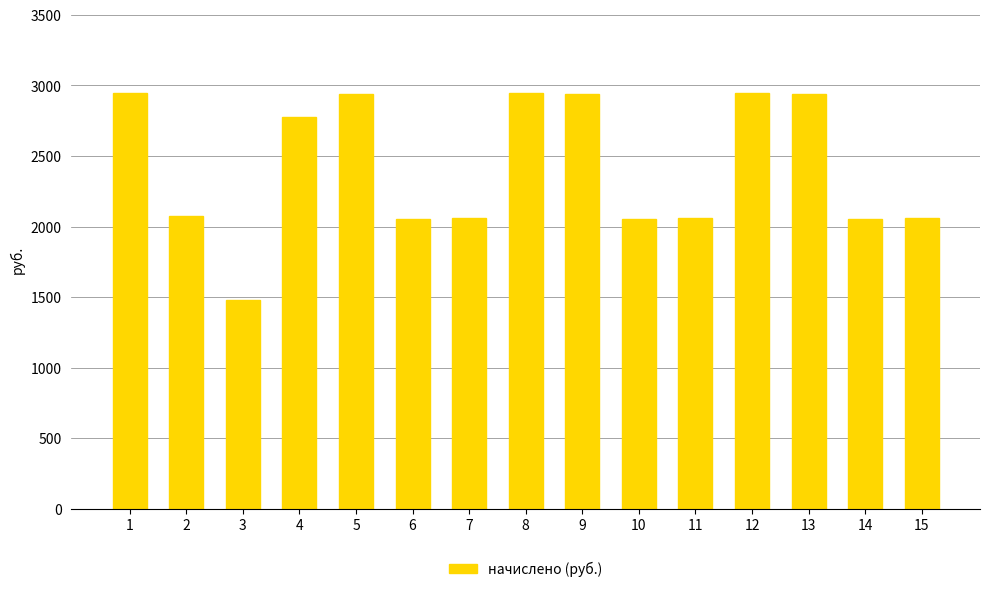

What value does the data have at 1?

2947.0